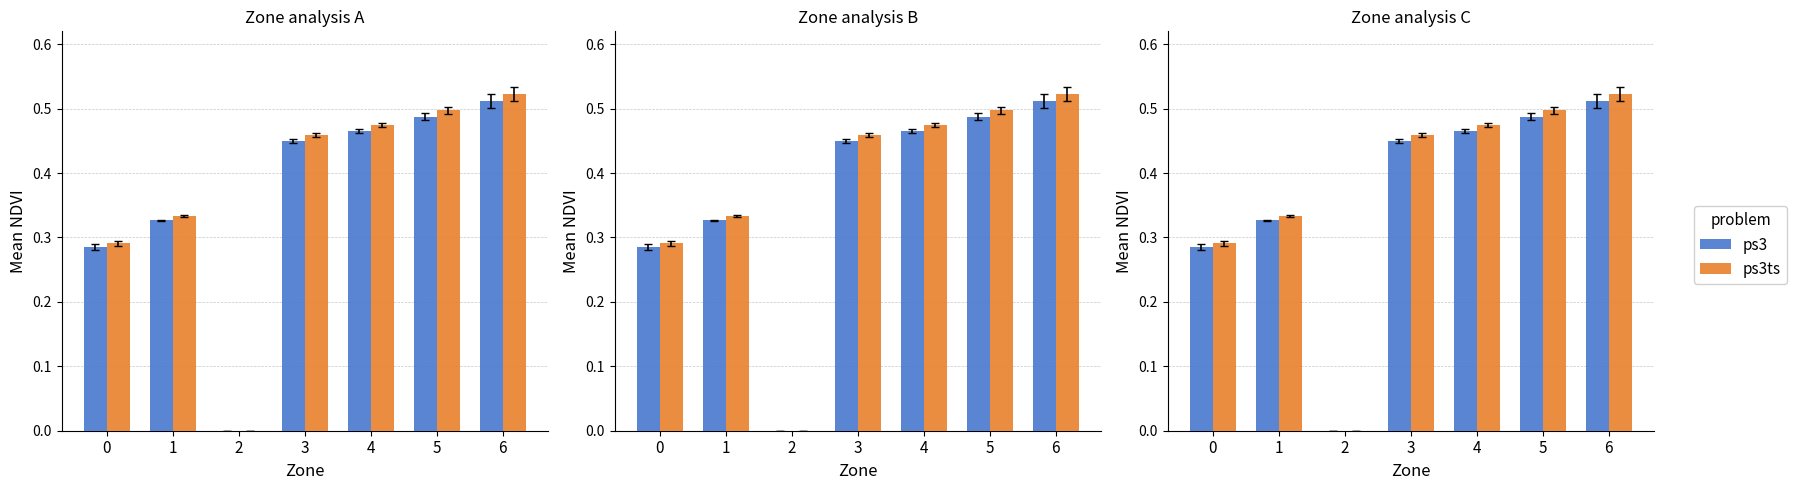

What value does the ps3ts series have at 3?

0.5